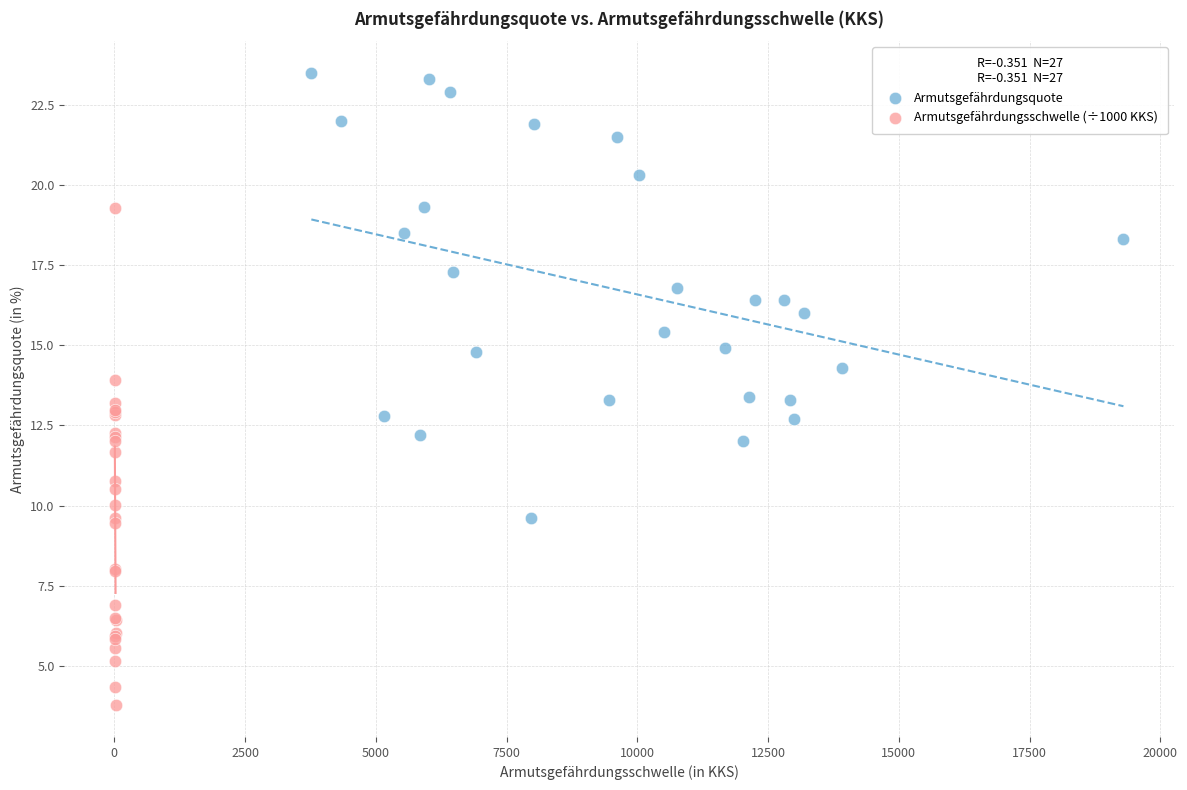

Which series contains the lowest Y value?

Armutsgefährdungsschwelle (÷1000 KKS)